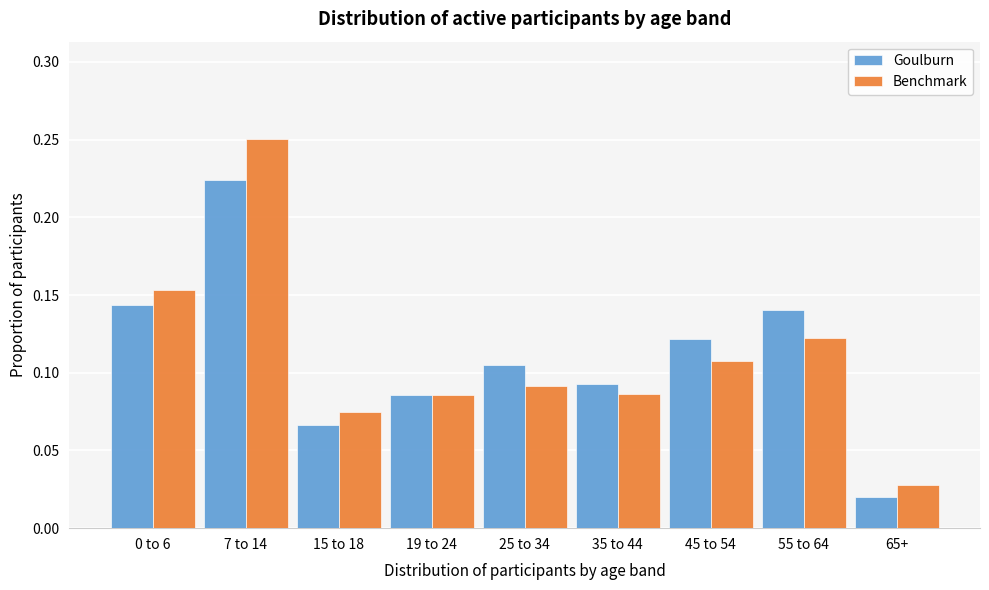

At 7 to 14, list the series in order from smallest to largest.

Goulburn, Benchmark